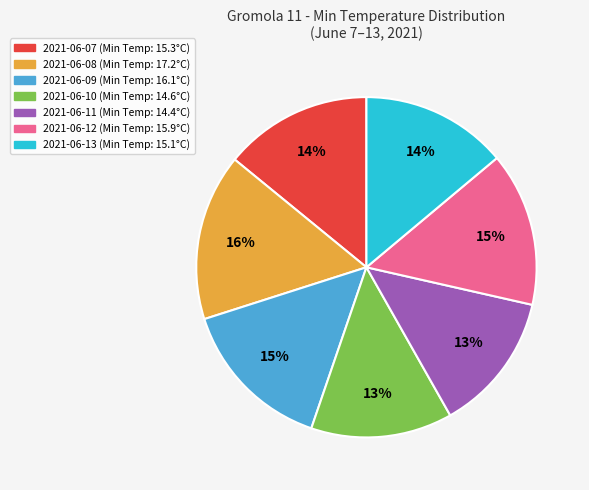

To the nearest percent, what percentage of the pie is 2021-06-07?

14%